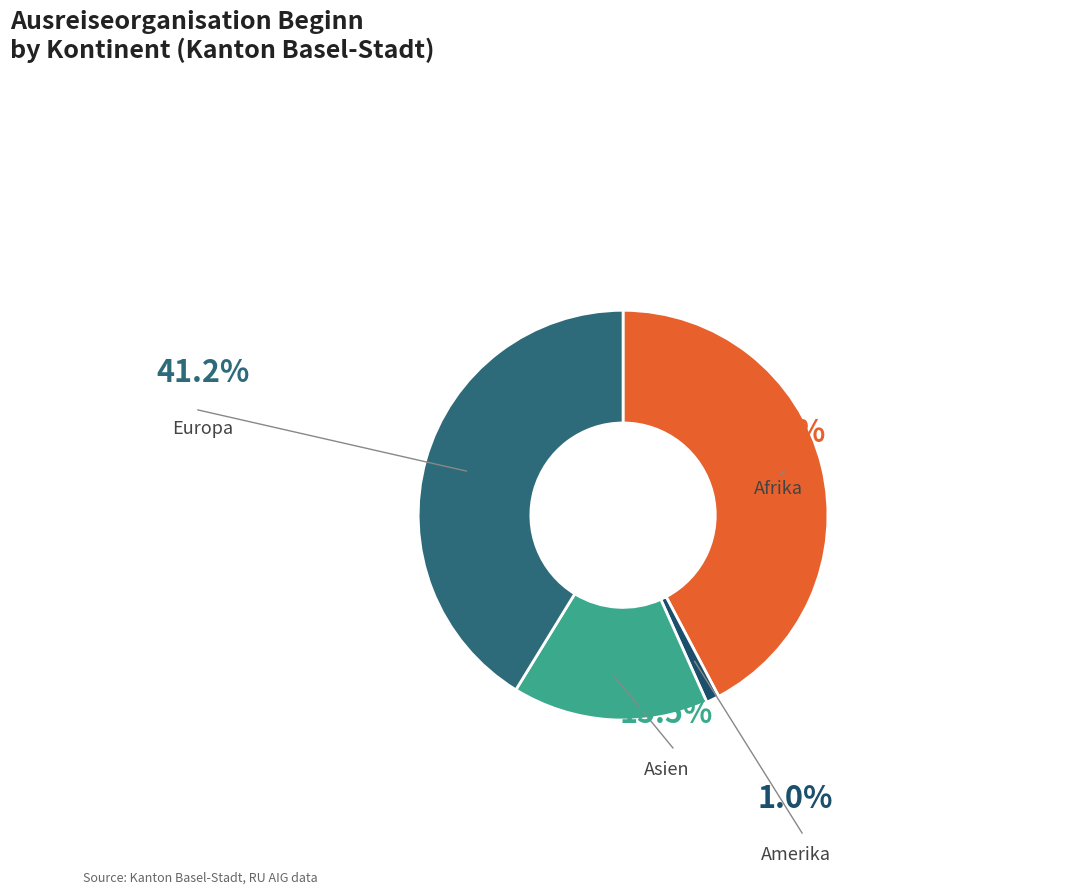

What percentage is the Amerika slice, to the nearest percent?

1%